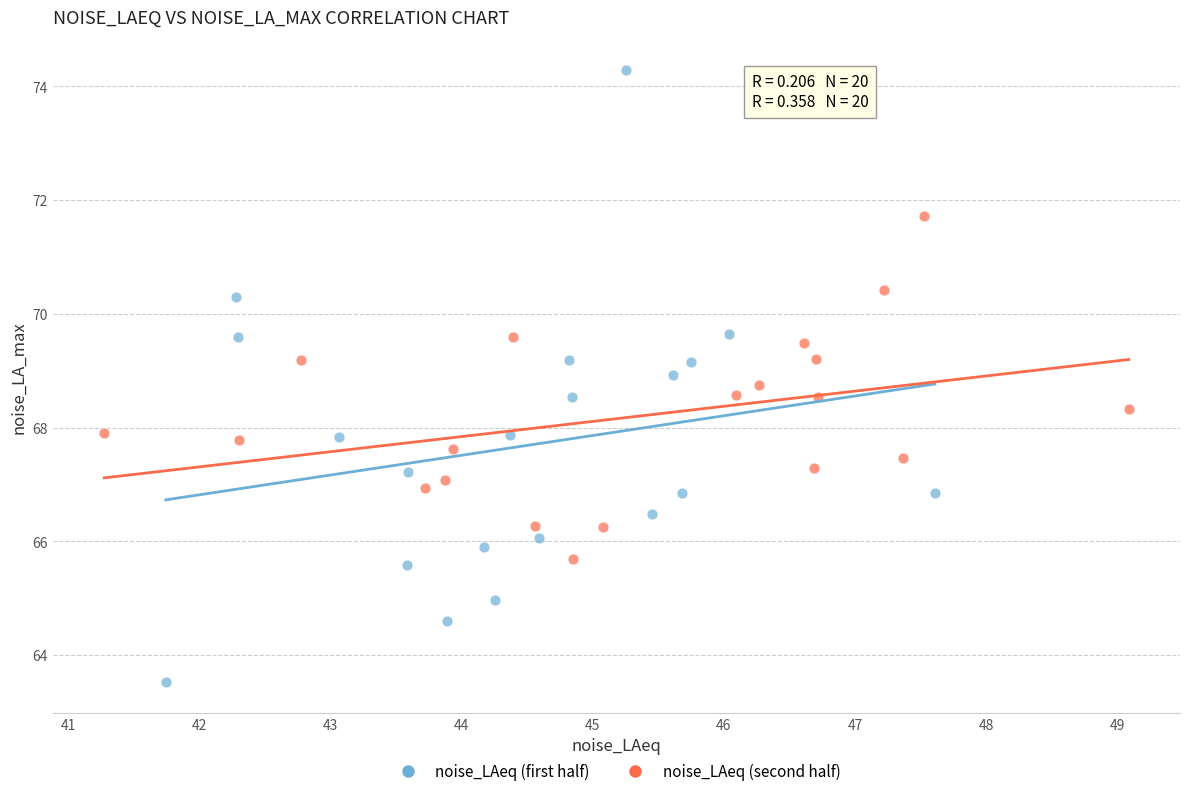

Which series reaches the minimum Y coordinate?

noise_LAeq (first half)